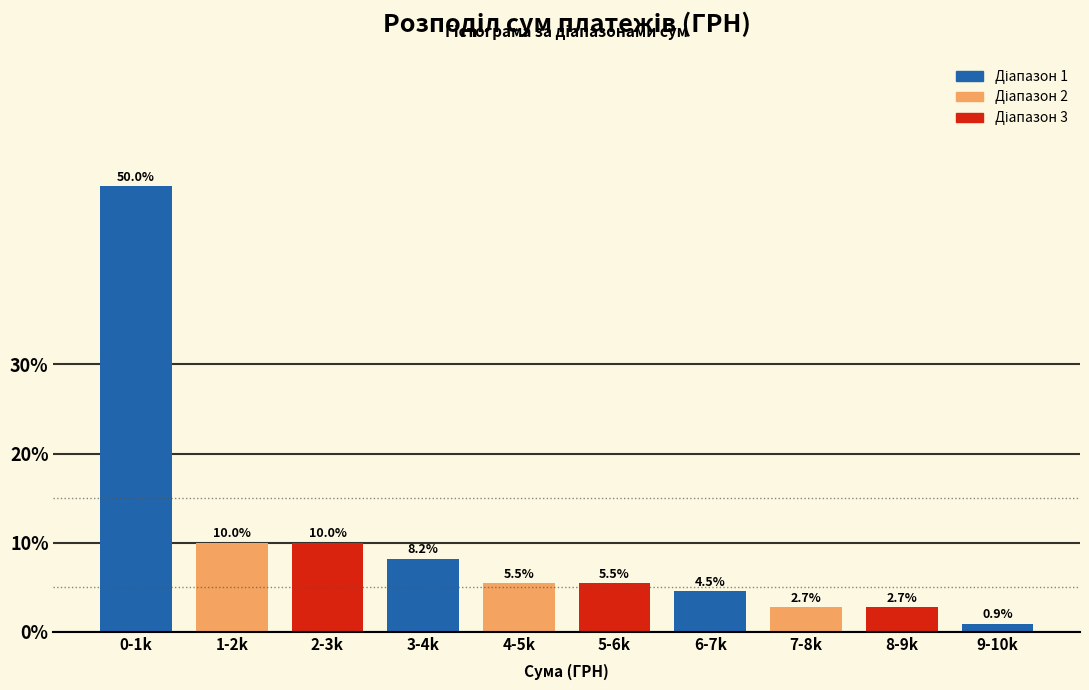

Reading right to left, list all the values displayed in this chart.

0.9	2.7	2.7	4.5	5.5	5.5	8.2	10.0	10.0	50.0